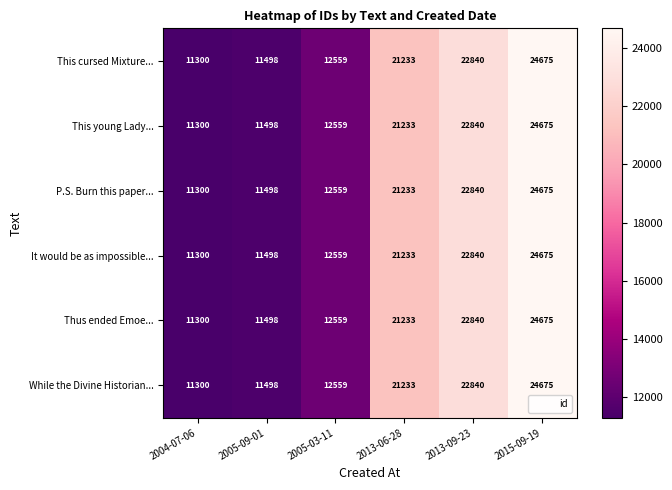

What is the minimum value shown in the chart?

11300